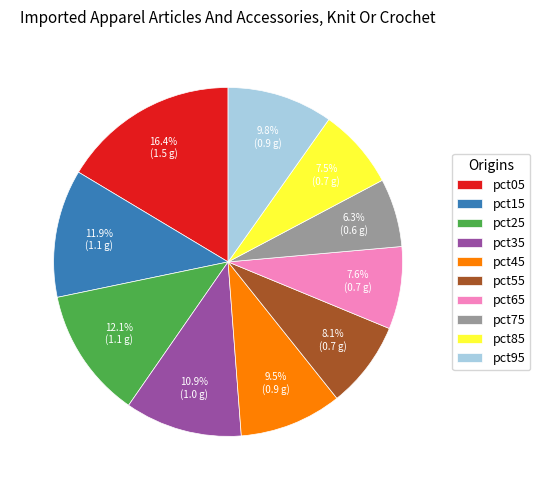

Does pct25 represent more than half of the total?

No